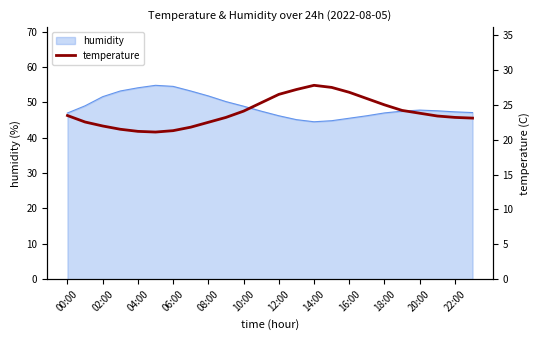

What is the highest value of the humidity series?

54.8